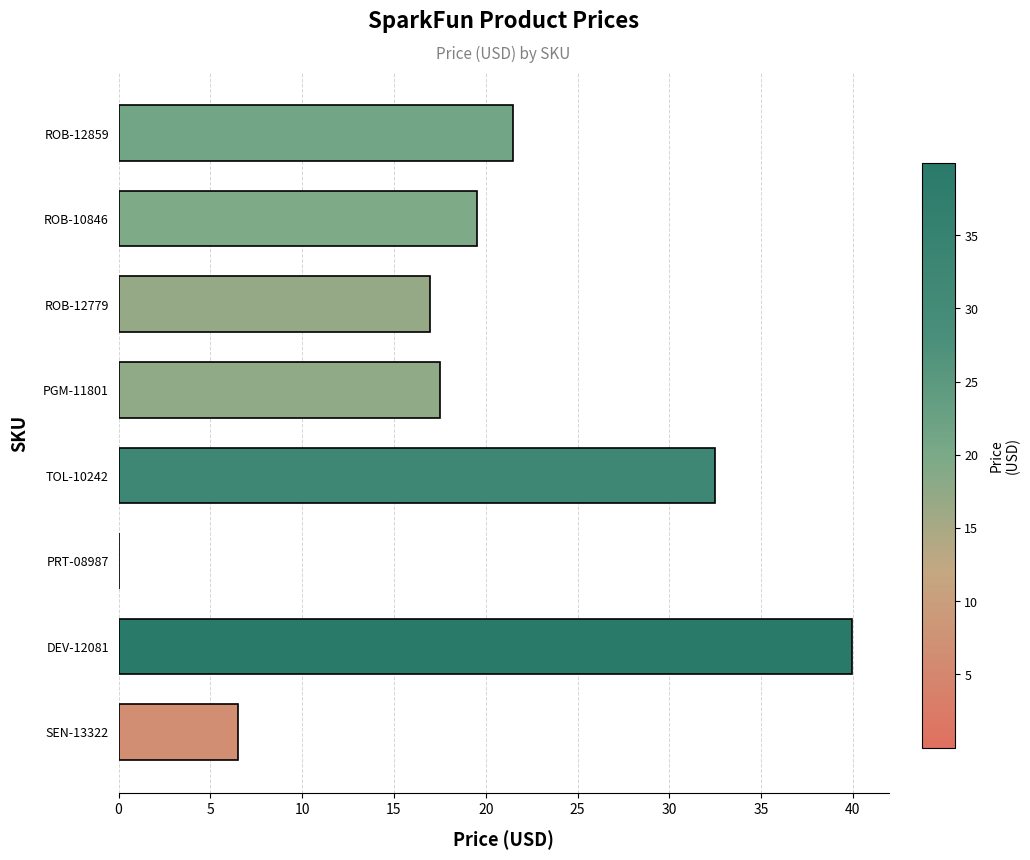

At which label is the value closest to 19?

ROB-10846